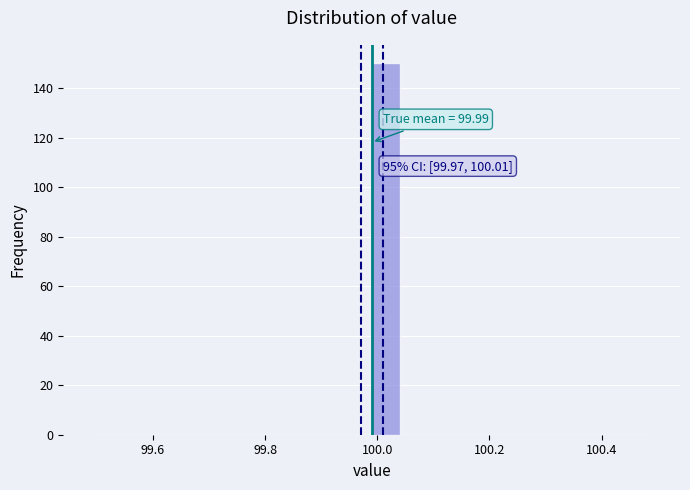

Around what value on the x-axis is the tallest bar? Give the approximate position of its centre, as read against the axis.

100.02